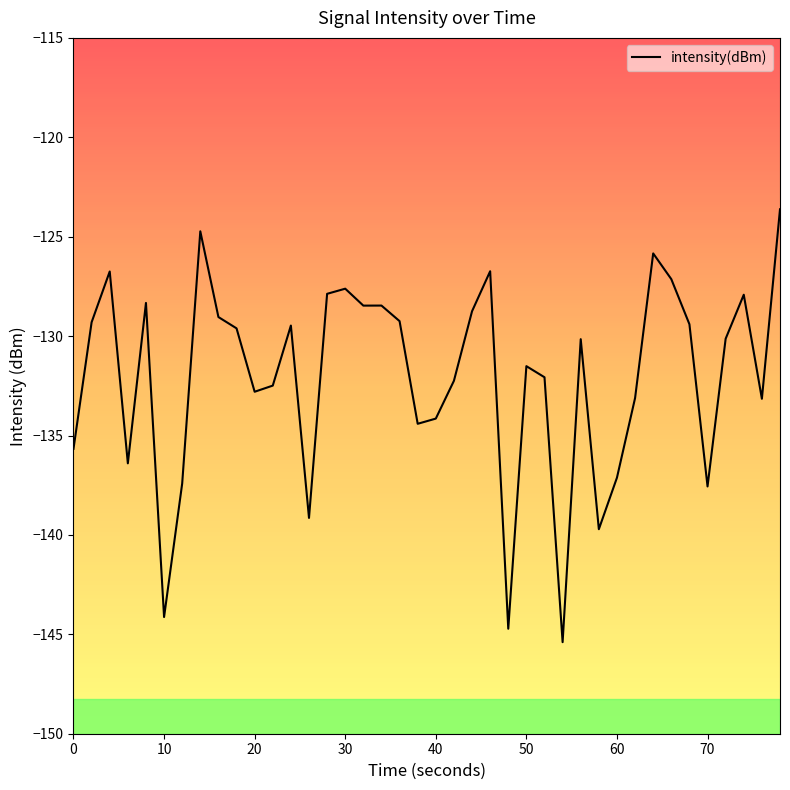

What is the maximum value shown in the chart?

-123.6